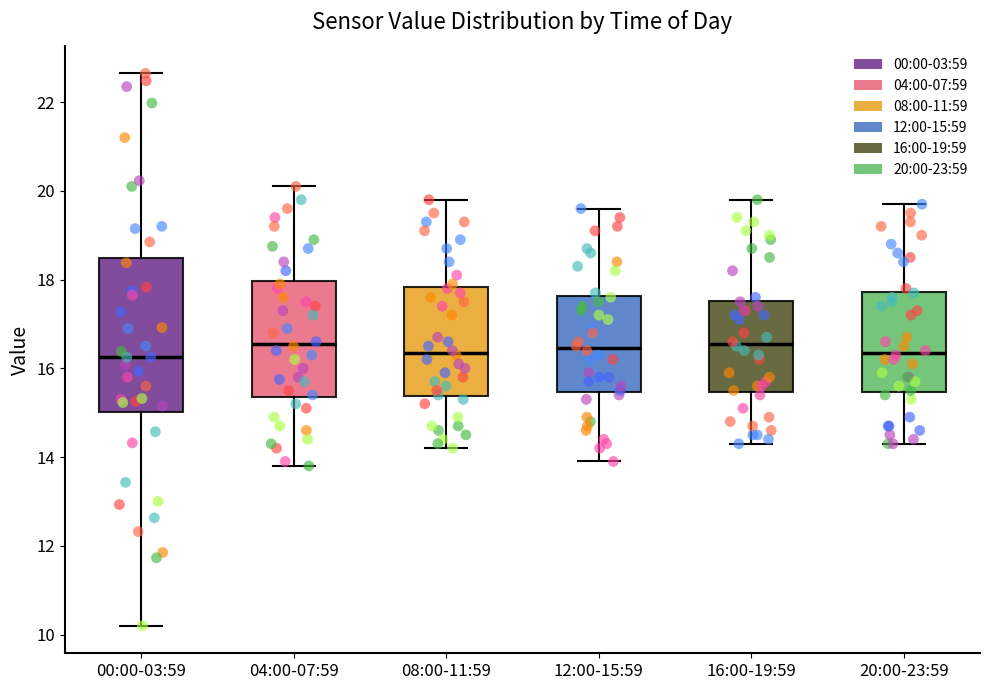

Reading left to right, transcribe this box plot: for each box, give where its median line is, the range the box spans, and where its two whiskers end, as read against the y-axis. The values are not printed on the chart, so give them approximately, as read against the axis.

00:00-03:59: median 16.2, box 15.0 to 18.4, whiskers 10.2 to 22.6
04:00-07:59: median 16.6, box 15.4 to 18.0, whiskers 13.8 to 20.2
08:00-11:59: median 16.4, box 15.4 to 17.8, whiskers 14.2 to 19.8
12:00-15:59: median 16.4, box 15.4 to 17.6, whiskers 14.0 to 19.6
16:00-19:59: median 16.6, box 15.4 to 17.6, whiskers 14.4 to 19.8
20:00-23:59: median 16.4, box 15.4 to 17.8, whiskers 14.4 to 19.8